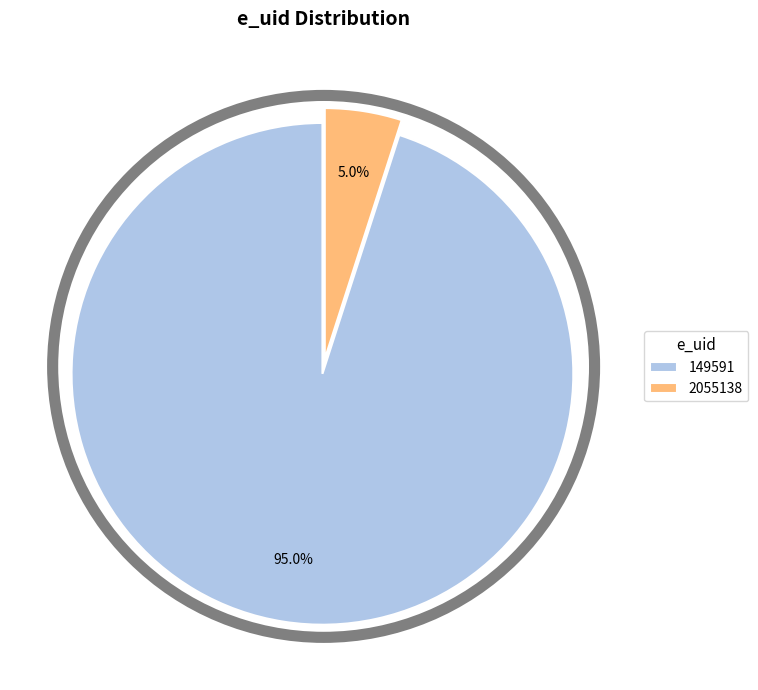

What percentage is the 149591 slice, to the nearest percent?

95%